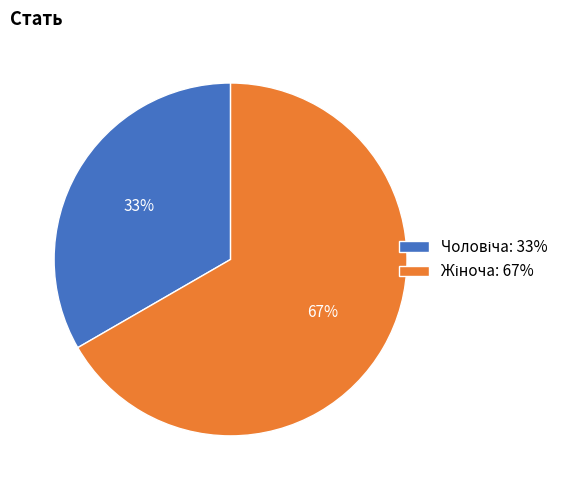

To the nearest percent, what is the average slice percentage?

50%